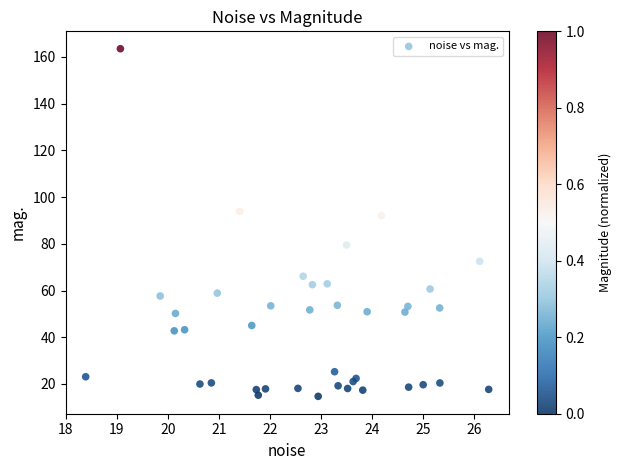

What Y value in the scatter plot is closest to 89?

92.1